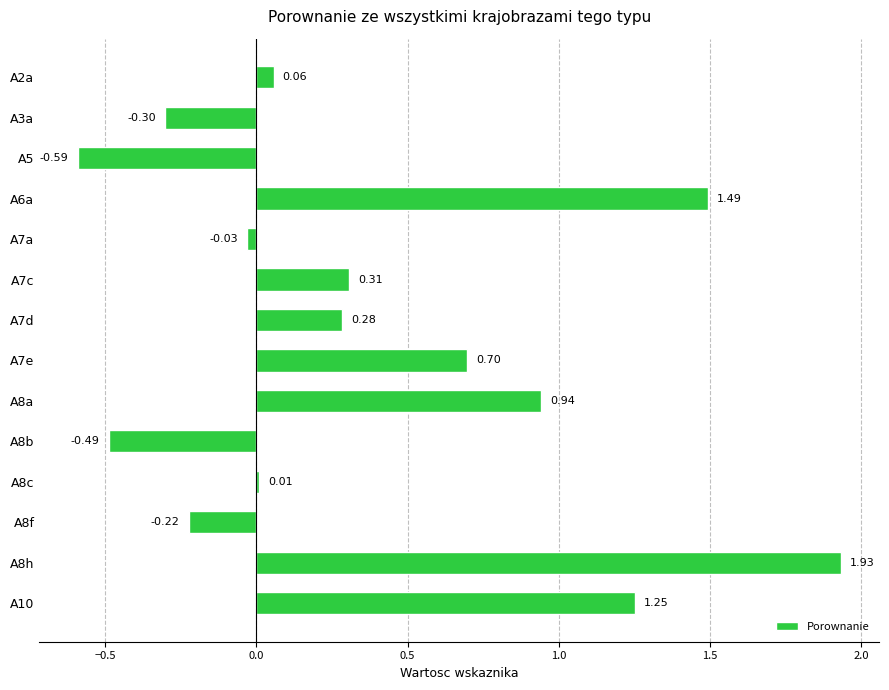

What is the sum of the values at A6a and A7c?

1.8